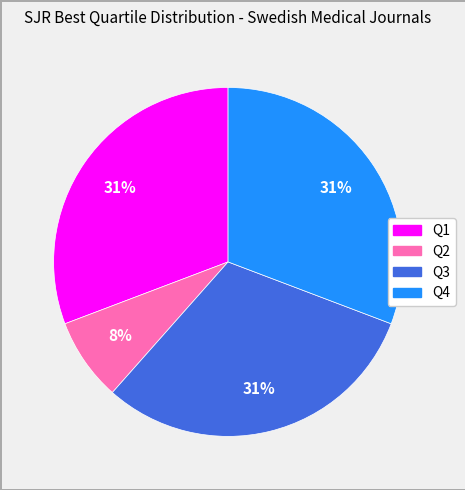

What is the ratio of the value at Q3 to the value at Q1?

1.0